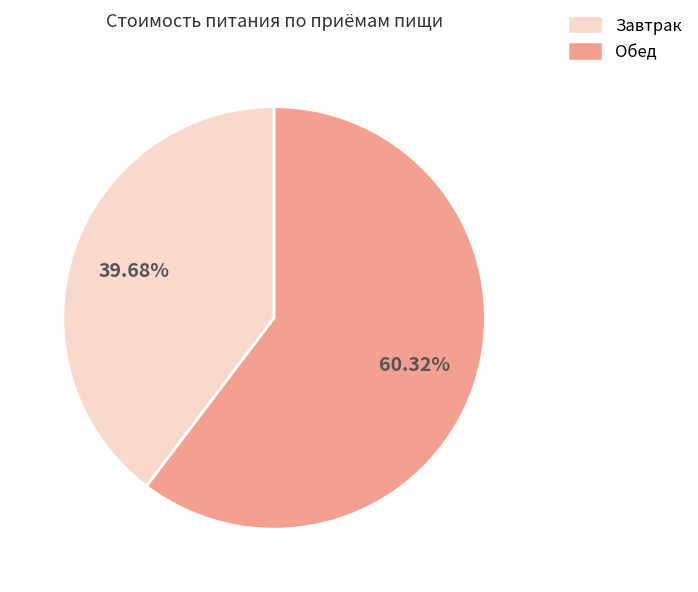

Which category accounts for the majority?

Обед